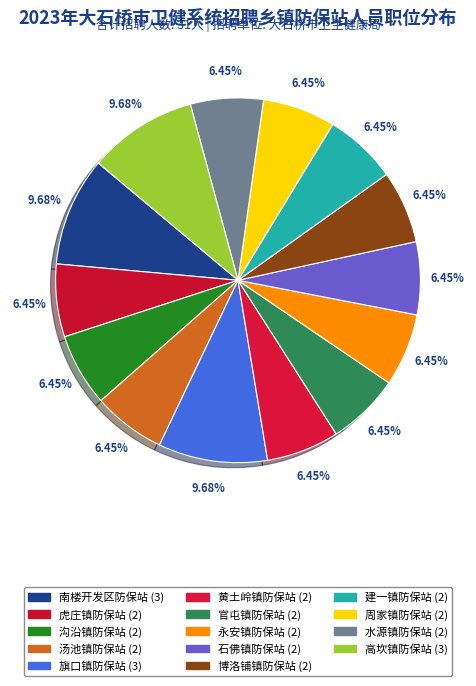

Count the number of slices in the pie.

14